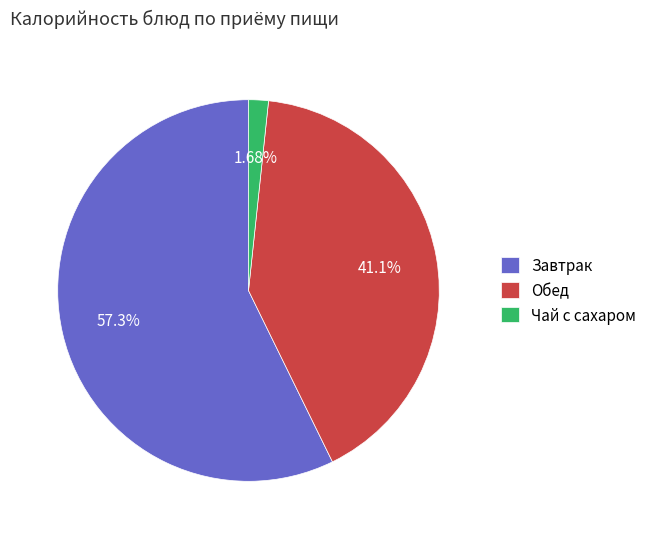

Is there any slice that represents more than half of the pie?

Yes